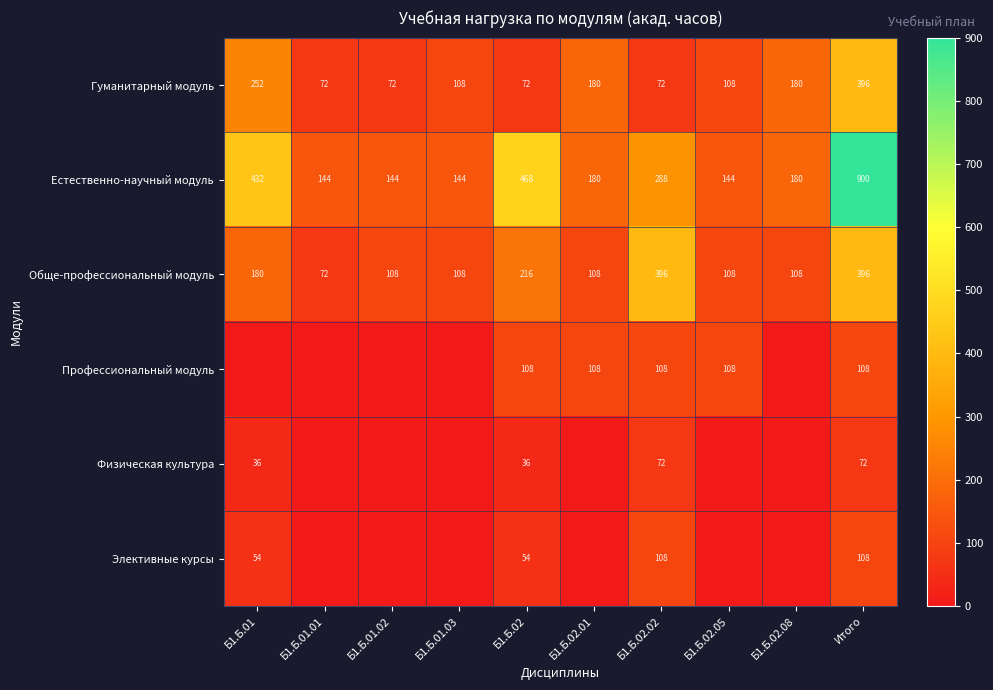

What is the total value across all series at Итого?

1980